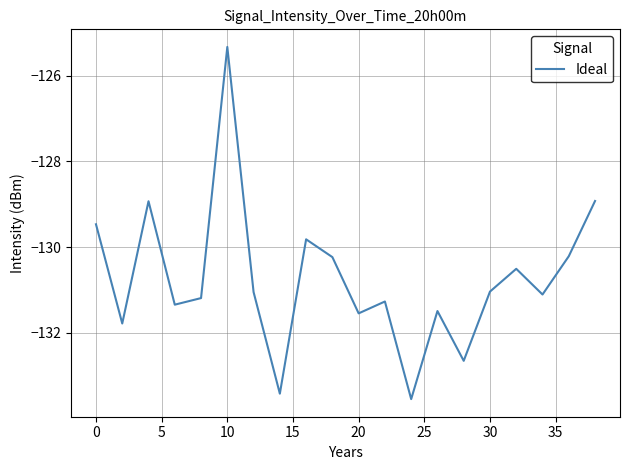

What is the smallest value displayed?

-133.5